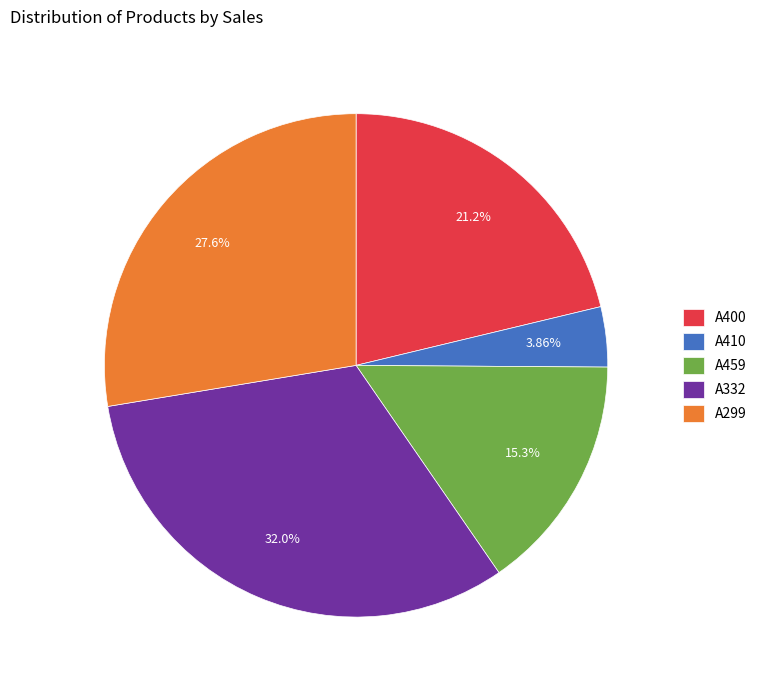

Does A400 account for over 50% of the chart?

No